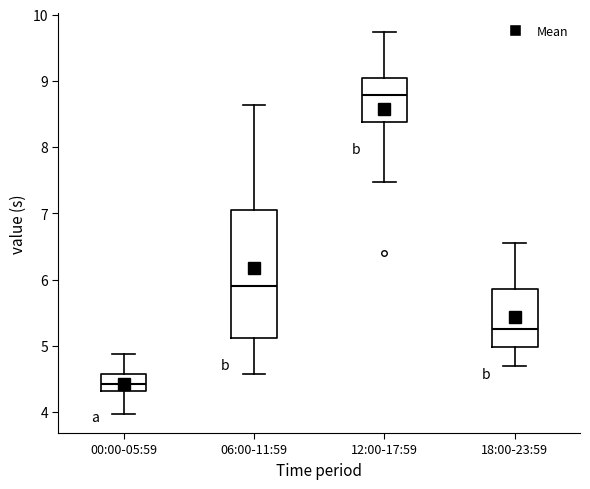

Where is the upper edge of the box for 18:00-23:59 on the y-axis? The values are not printed on the chart, so give them approximately, as read against the axis.

5.9